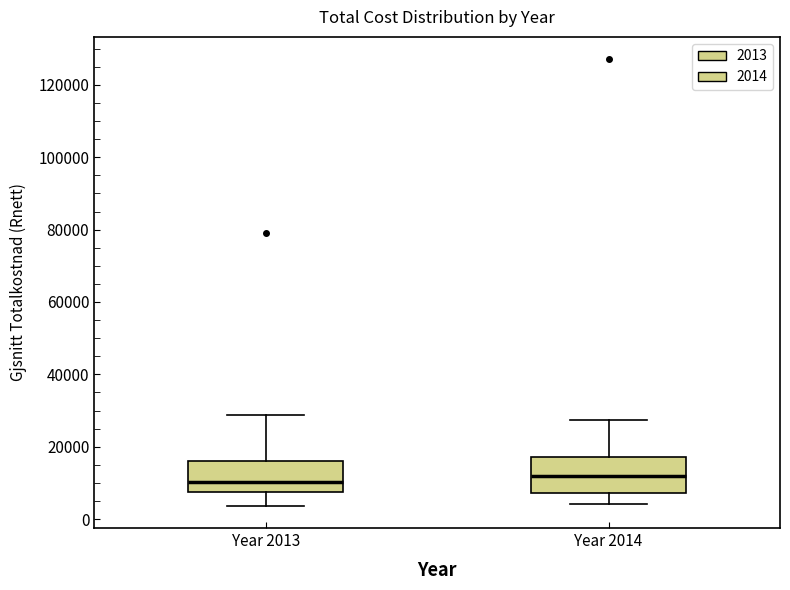

Reading left to right, read every box against the y-axis: the position of its median line, the range the box covers, and the ends of its whiskers. The values are not printed on the chart, so give them approximately, as read against the axis.

Year 2013: median 10000, box 8000 to 16000, whiskers 4000 to 28000
Year 2014: median 12000, box 8000 to 18000, whiskers 4000 to 28000